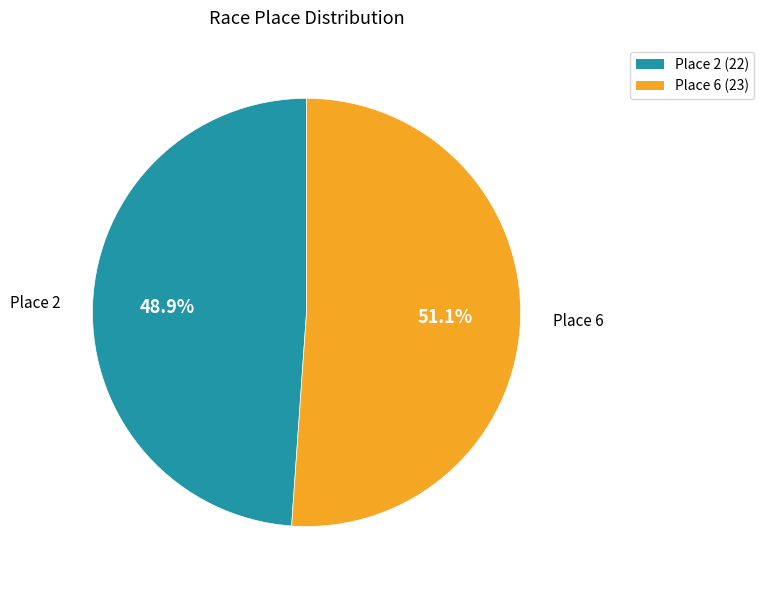

Is there any slice that represents more than half of the pie?

Yes